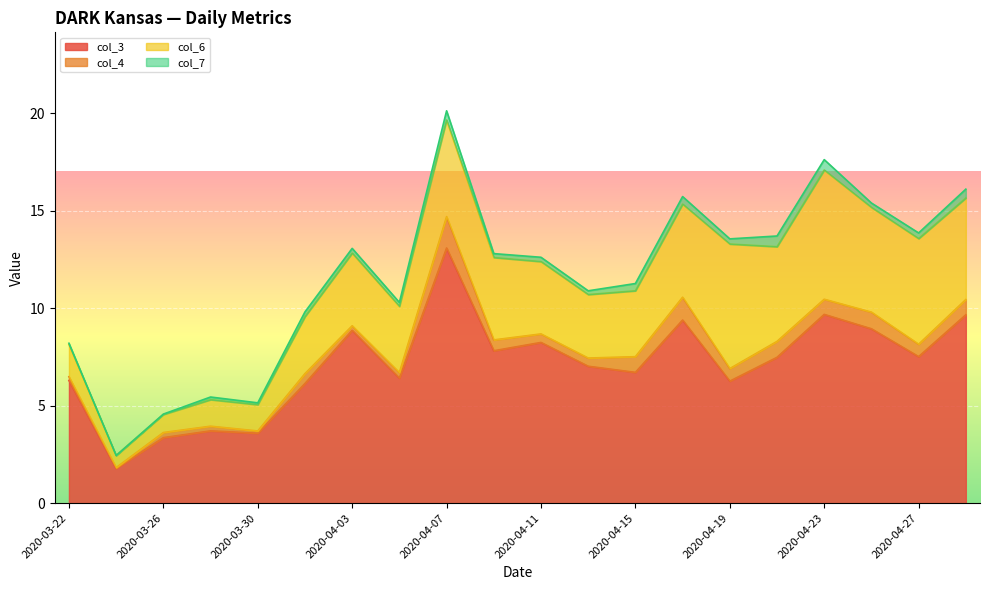

Which series has the widest spread of values?

col_3